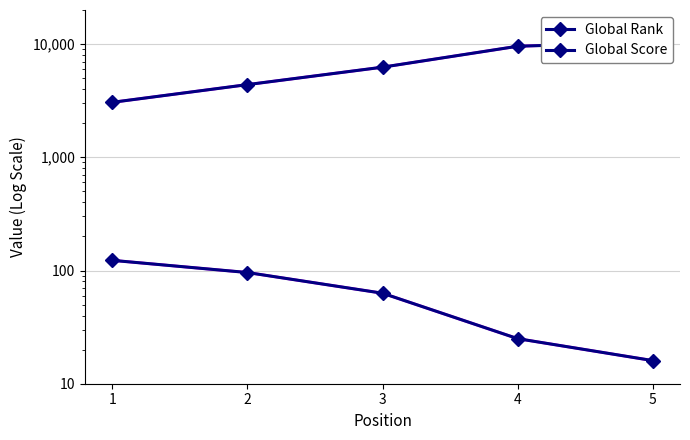

The Global Score series shows 16 at 5. True or false?

True